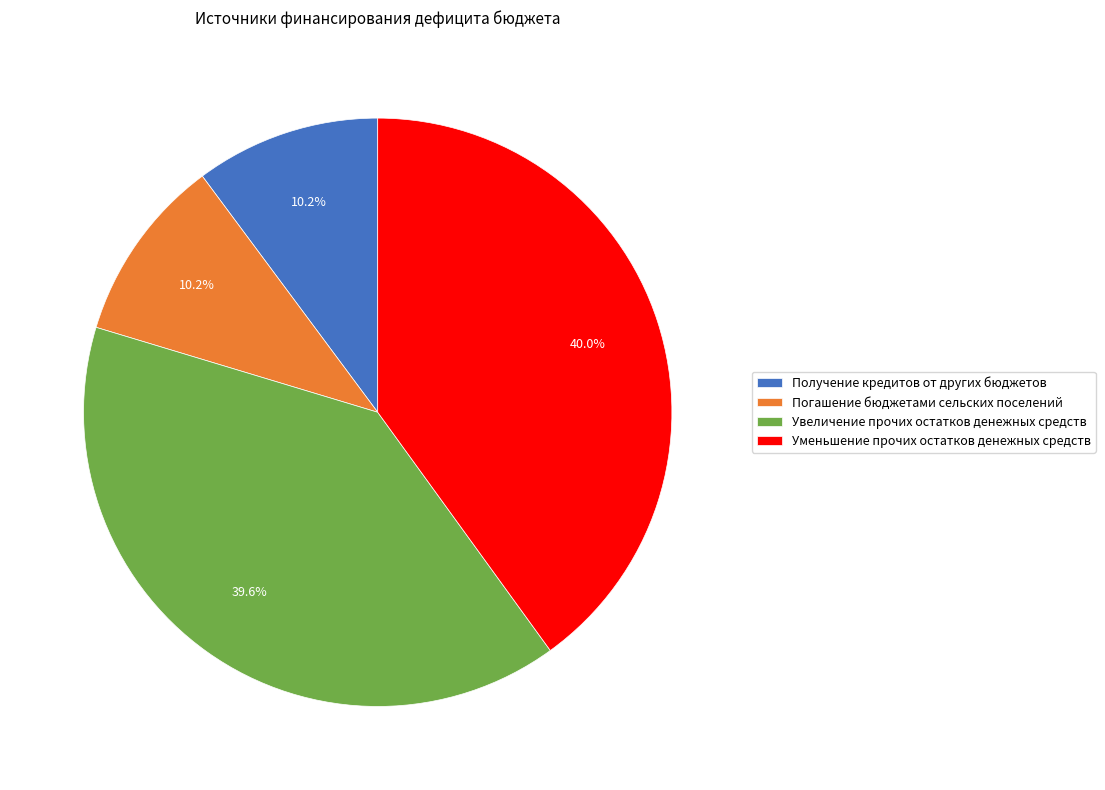

Approximately how many times larger is the value at Погашение бюджетами сельских поселений compared to Получение кредитов от других бюджетов?

1.0